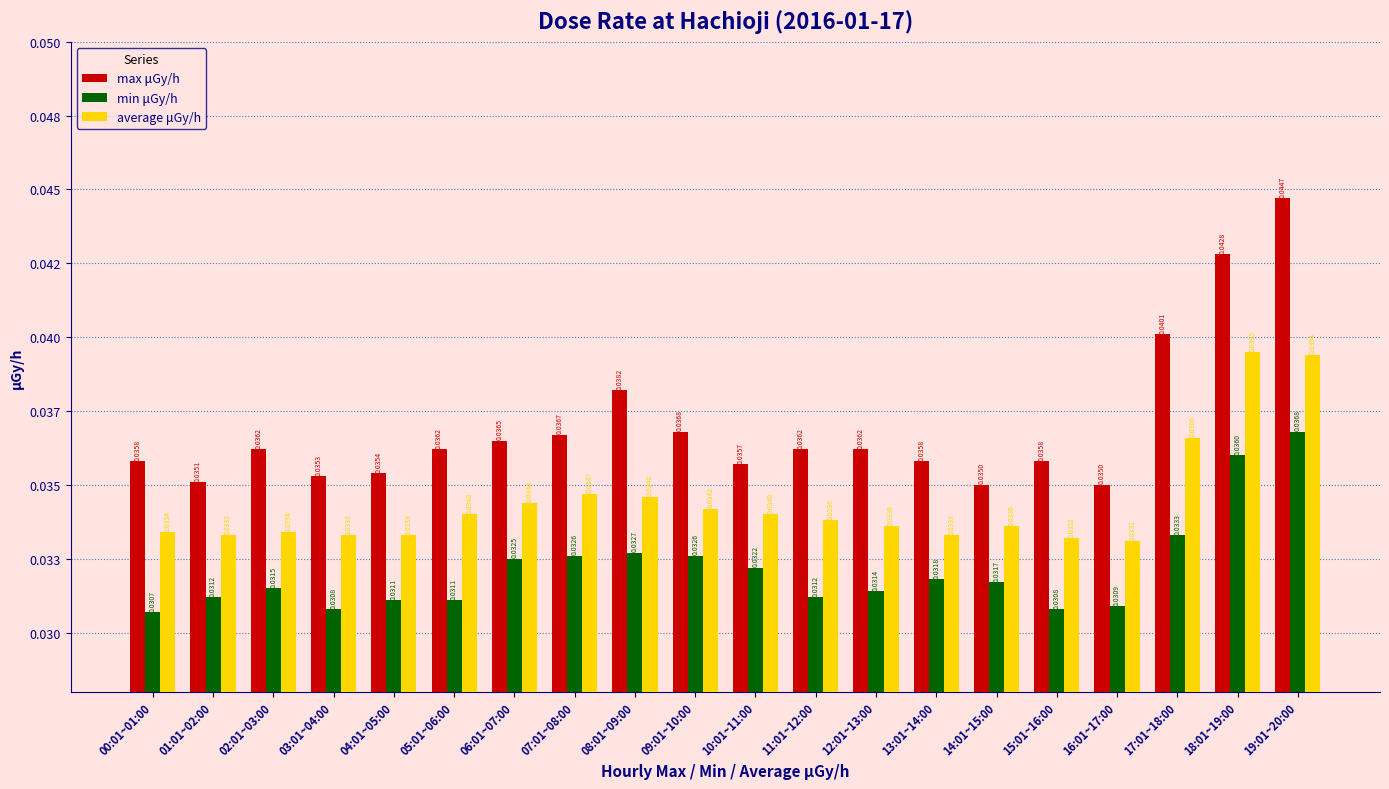

Are the bars horizontal?

No